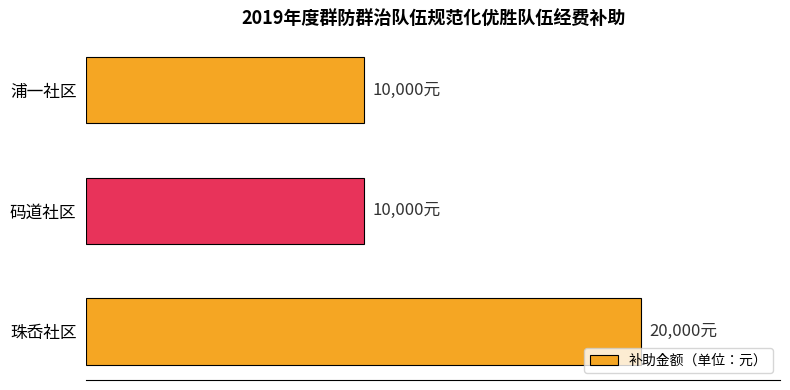

Does the chart contain any negative values?

No